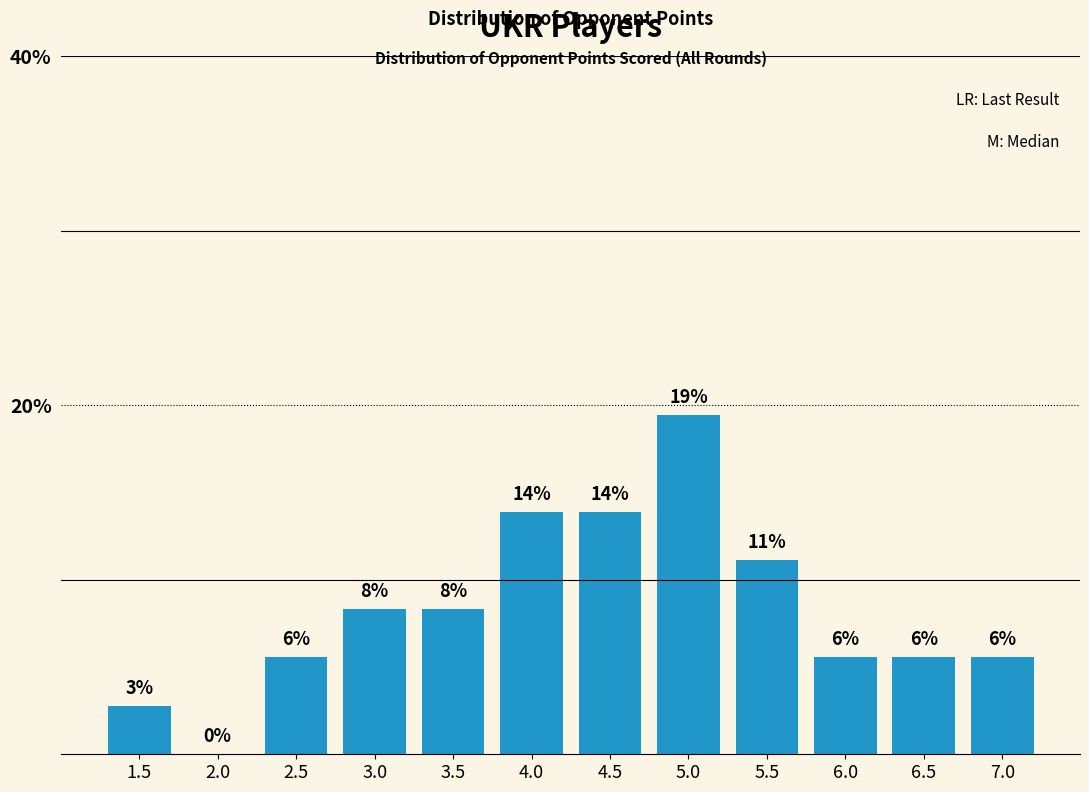

What is the sum of the values at 5.0 and 4.0?

33.3